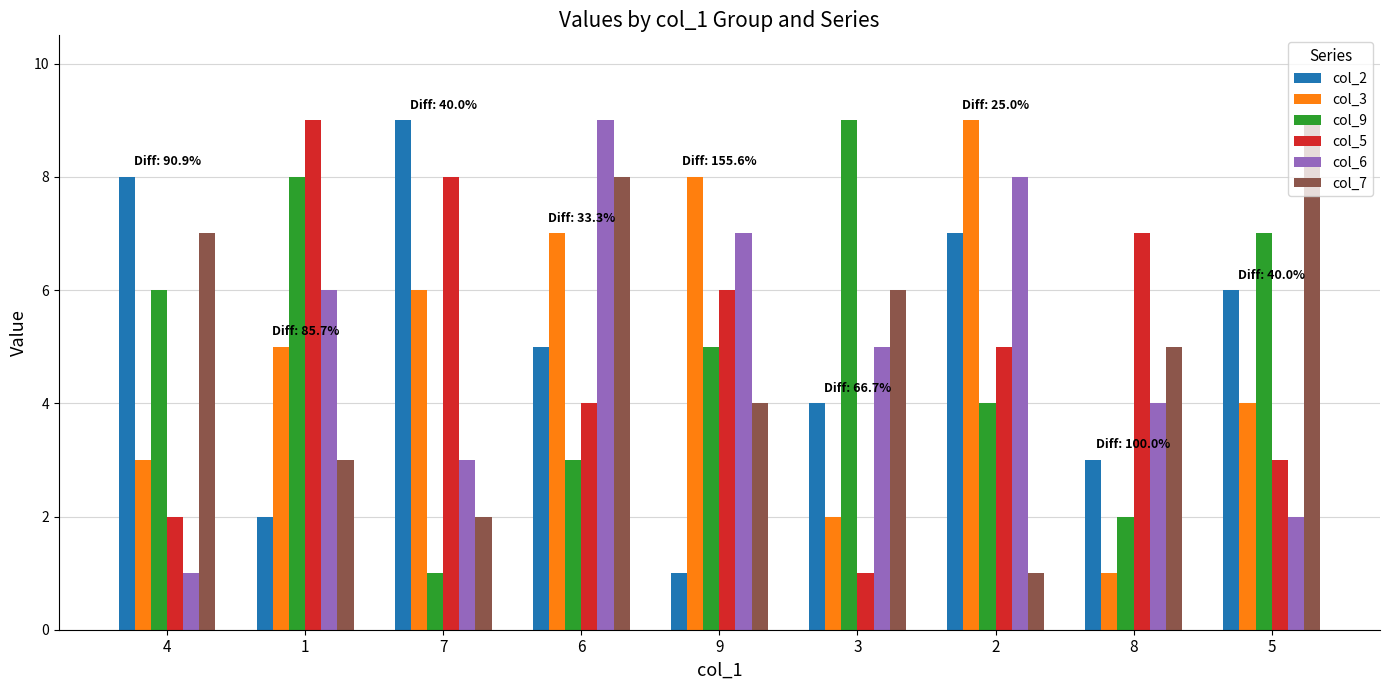

How many data points in col_9 are less than 5?

4